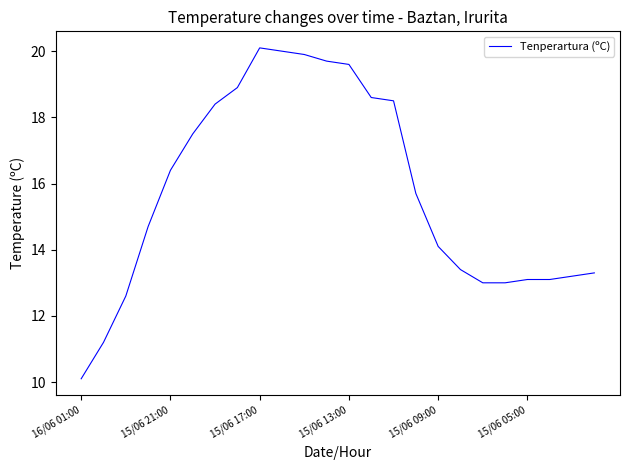

What is the difference between the maximum and minimum values?

10.0